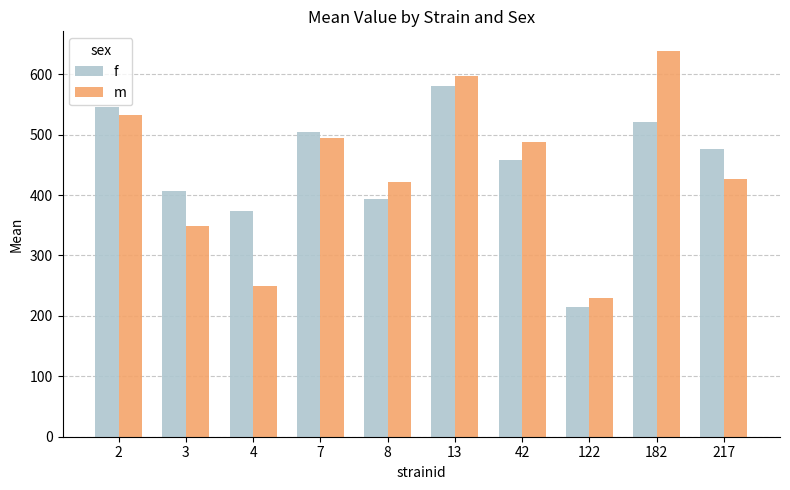

Reading right to left, extract all data points from this chart.

f: 217=476.6	182=520.8	122=215.5	42=457.3	13=581.1	8=394.2	7=503.8	4=374.4	3=406.3	2=546.6
m: 217=426.2	182=639.1	122=229.6	42=488.1	13=597.7	8=422.2	7=494.3	4=250.2	3=348.9	2=533.0